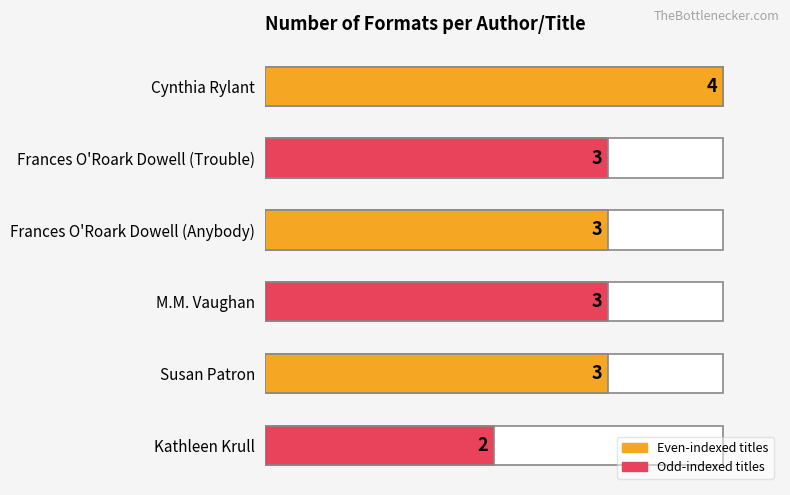

Count the values in the range 3 to 4.

5